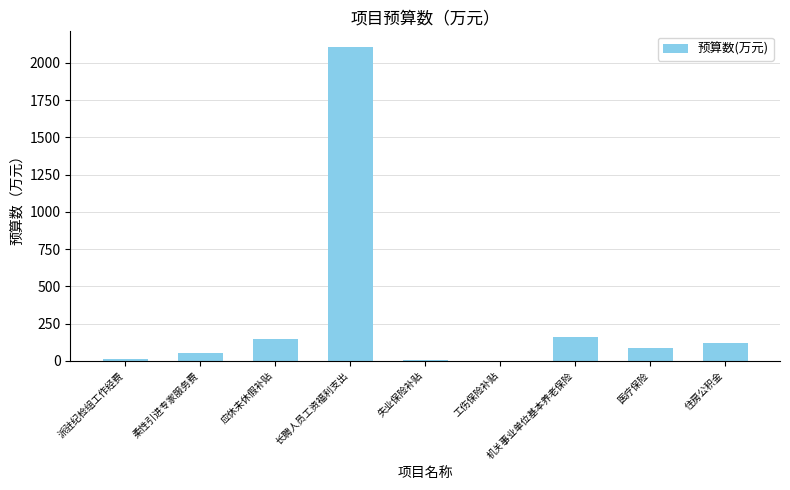

At which category does the chart reach its peak across all series?

长聘人员工资福利支出